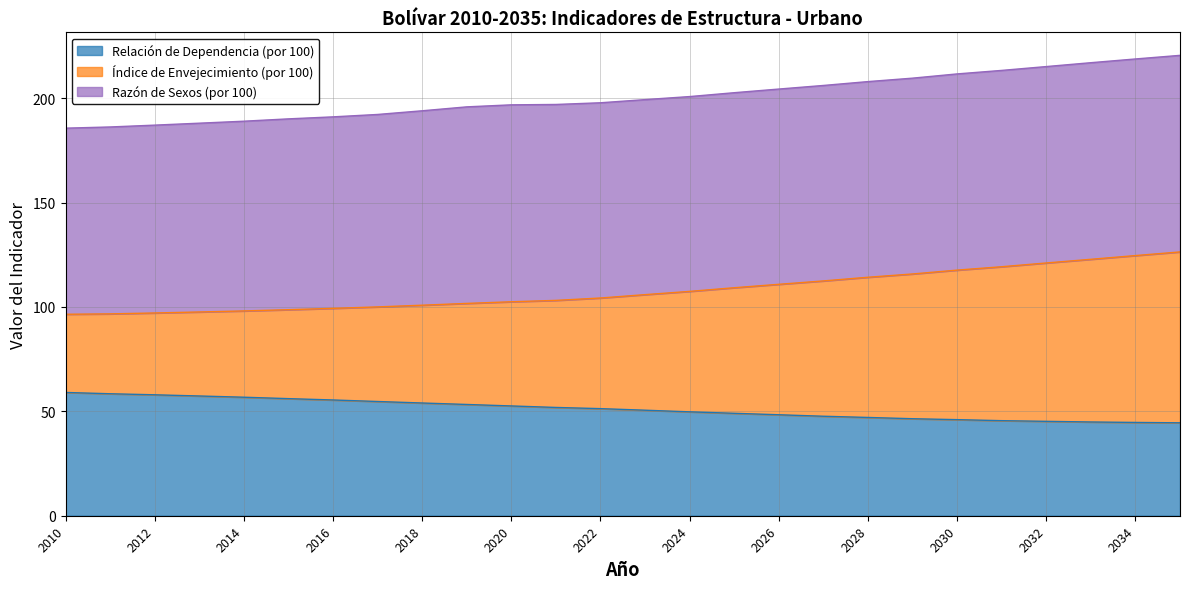

Where is Relación de Dependencia (por 100) nearest to the value 51?

2022